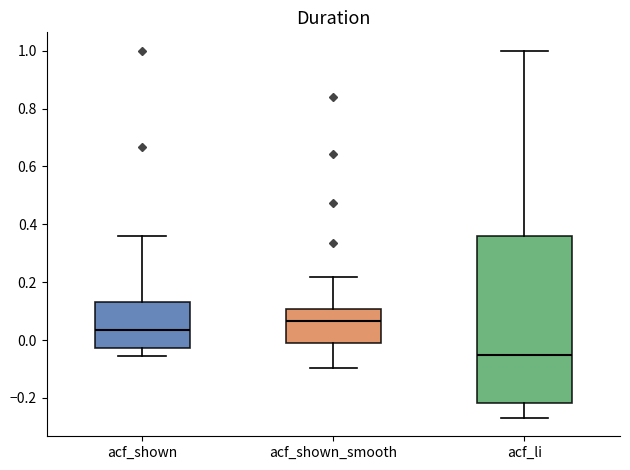

Reading left to right, read every box against the y-axis: the position of its median line, the range the box covers, and the ends of its whiskers. The values are not printed on the chart, so give them approximately, as read against the axis.

acf_shown: median 0.04, box -0.02 to 0.14, whiskers -0.06 to 0.36
acf_shown_smooth: median 0.06, box -0.02 to 0.10, whiskers -0.10 to 0.22
acf_li: median -0.06, box -0.22 to 0.36, whiskers -0.26 to 1.00